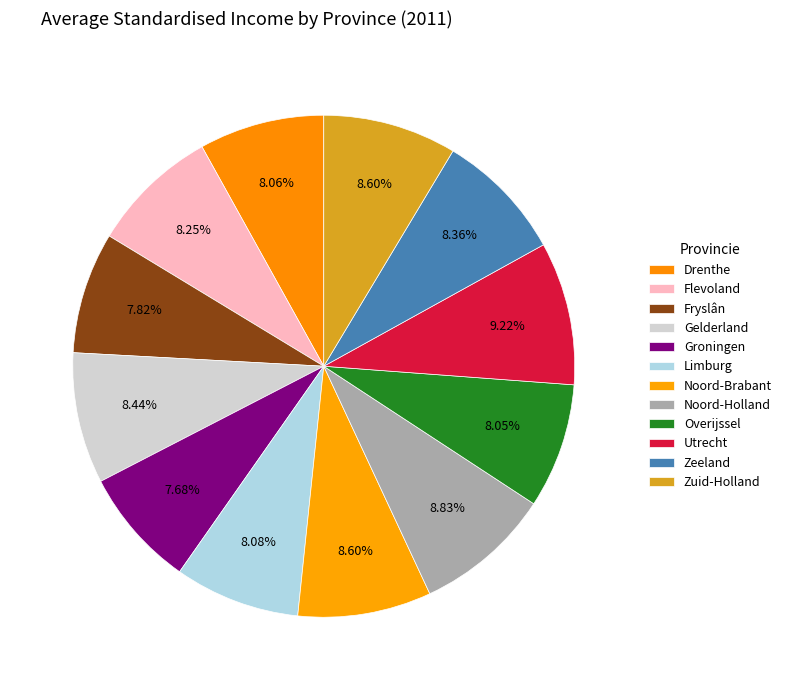

What is the largest slice in the pie chart?

Utrecht